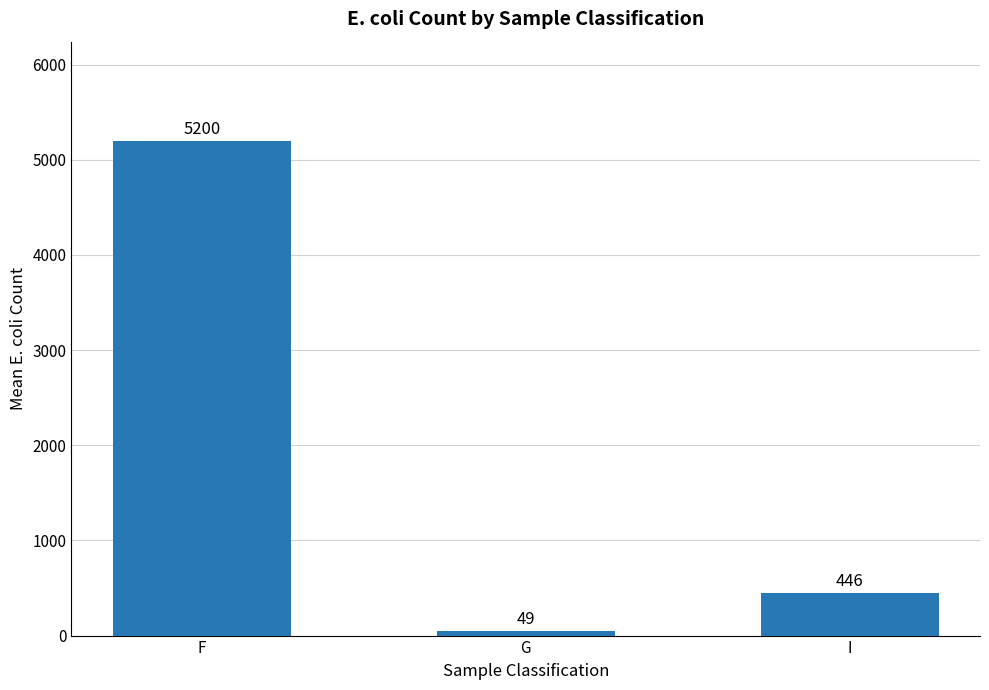

What is the change in value from F to I?

-4754.0